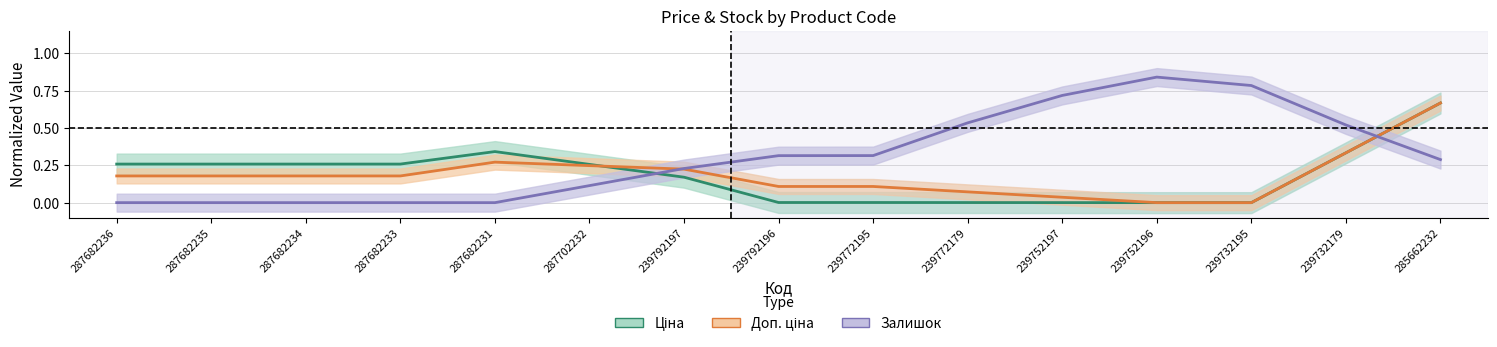

At which label does Доп. ціна (center) reach its peak?

285662232